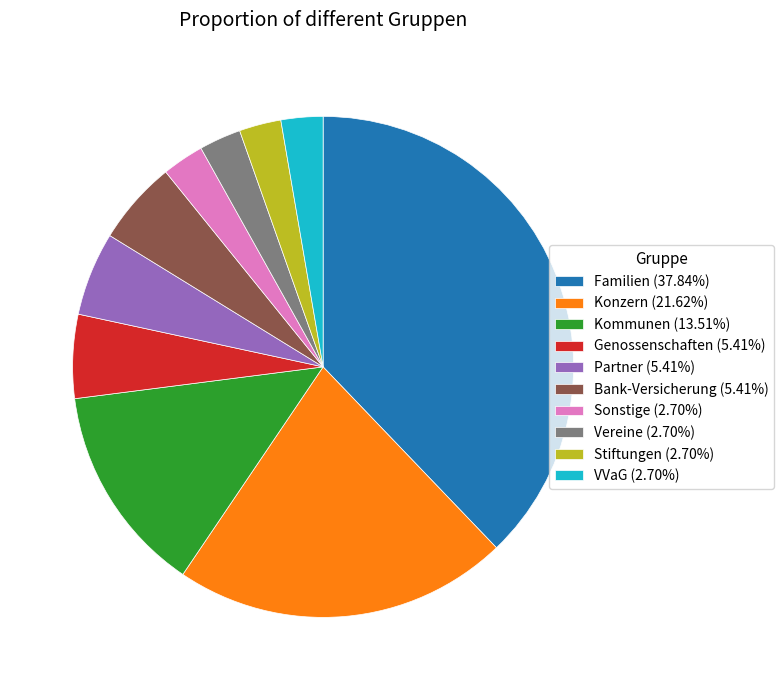

Does Partner (5.41%) represent more than half of the total?

No